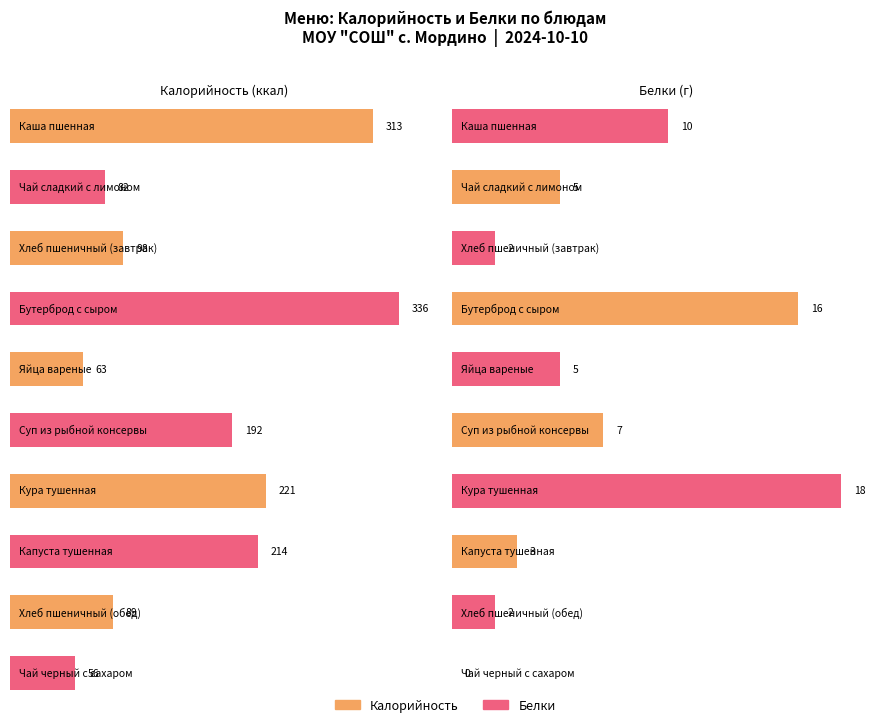

How many bars are there in each group?

2